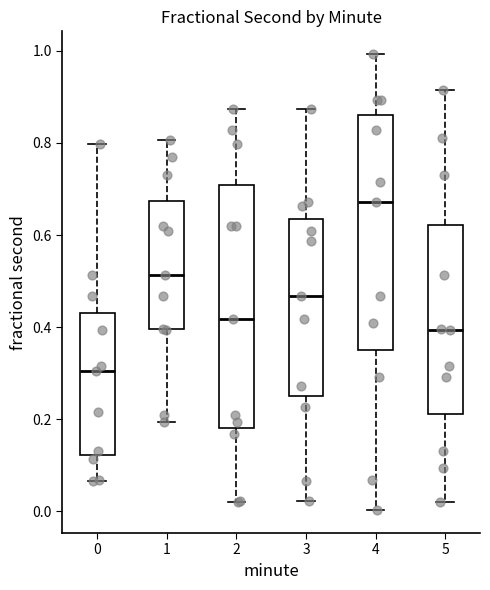

Where is the lower edge of the box at x = 0 on the y-axis? The values are not printed on the chart, so give them approximately, as read against the axis.

0.12